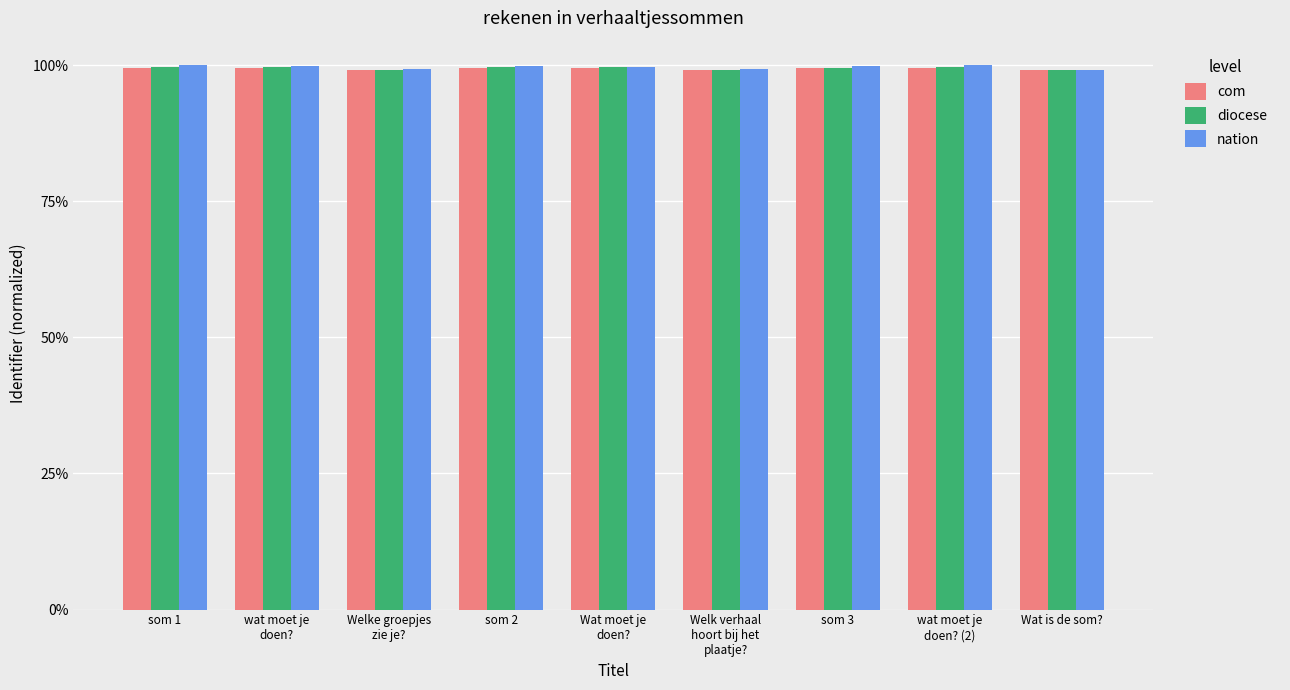

Reading left to right, list all the values displayed in this chart.

com: 1.0	1.0	1.0	1.0	1.0	1.0	1.0	1.0	1.0
diocese: 1.0	1.0	1.0	1.0	1.0	1.0	1.0	1.0	1.0
nation: 1.0	1.0	1.0	1.0	1.0	1.0	1.0	1.0	1.0